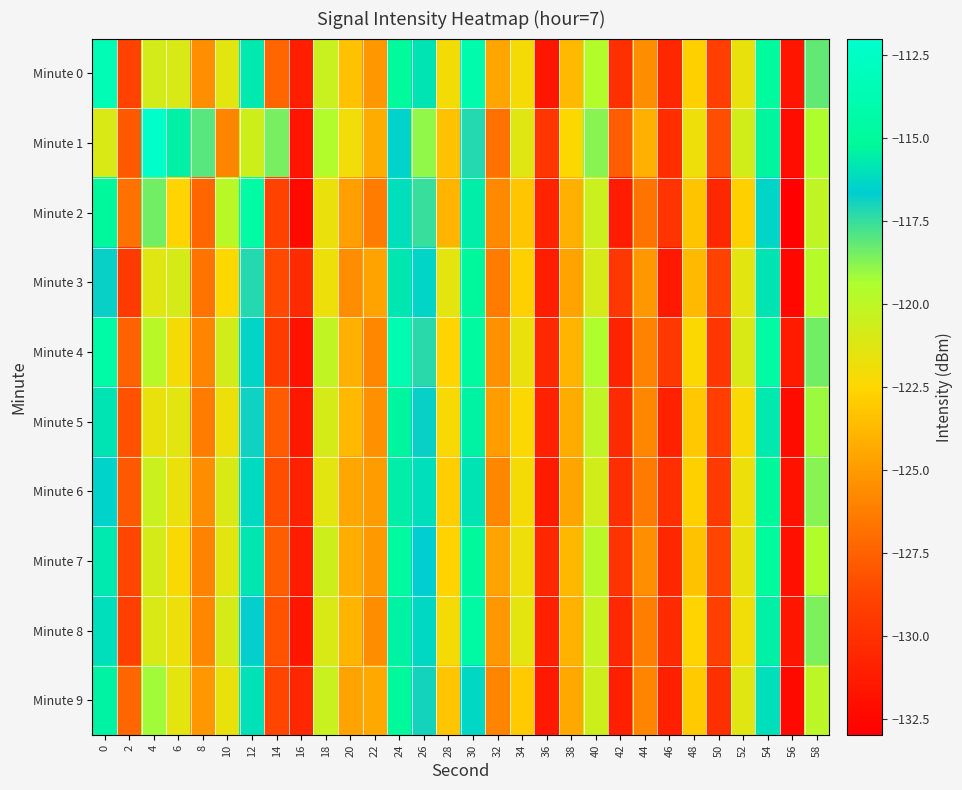

Reading left to right, extract all data points from this chart.

Minute 0: 0=-113.5	2=-128.9	4=-120.8	6=-121.1	8=-125.5	10=-121.4	12=-115.7	14=-127.3	16=-131.1	18=-120.4	20=-123.4	22=-125.2	24=-115.0	26=-115.9	28=-122.1	30=-114.0	32=-124.6	34=-122.1	36=-131.6	38=-123.7	40=-119.6	42=-130.0	44=-125.6	46=-130.6	48=-122.8	50=-129.1	52=-121.6	54=-114.9	56=-131.7	58=-118.2
Minute 1: 0=-121.1	2=-127.9	4=-112.1	6=-115.5	8=-118.0	10=-125.9	12=-120.6	14=-118.5	16=-131.7	18=-119.6	20=-122.0	22=-124.3	24=-116.5	26=-118.9	28=-123.4	30=-117.2	32=-126.8	34=-121.3	36=-129.7	38=-122.5	40=-118.8	42=-127.6	44=-124.1	46=-130.2	48=-121.9	50=-128.4	52=-120.7	54=-115.3	56=-132.1	58=-119.4
Minute 2: 0=-115.2	2=-126.8	4=-118.4	6=-122.6	8=-127.3	10=-119.8	12=-114.5	14=-128.9	16=-132.4	18=-121.7	20=-124.8	22=-126.3	24=-116.1	26=-117.5	28=-123.9	30=-115.6	32=-125.7	34=-123.2	36=-130.8	38=-124.1	40=-120.5	42=-131.2	44=-126.7	46=-129.8	48=-123.3	50=-130.6	52=-122.8	54=-116.4	56=-132.9	58=-120.1
Minute 3: 0=-116.8	2=-129.4	4=-121.3	6=-120.9	8=-126.7	10=-122.5	12=-117.2	14=-128.6	16=-130.3	18=-121.8	20=-125.6	22=-124.7	24=-115.8	26=-116.4	28=-121.5	30=-115.2	32=-126.3	34=-122.8	36=-131.1	38=-124.7	40=-120.9	42=-129.6	44=-125.2	46=-131.4	48=-123.7	50=-128.9	52=-121.4	54=-115.9	56=-132.5	58=-119.7
Minute 4: 0=-114.3	2=-127.5	4=-119.8	6=-122.1	8=-125.9	10=-120.7	12=-116.4	14=-129.3	16=-131.8	18=-120.2	20=-124.1	22=-125.8	24=-113.7	26=-117.3	28=-122.6	30=-114.8	32=-125.4	34=-121.7	36=-130.5	38=-123.9	40=-119.4	42=-130.8	44=-126.1	46=-129.5	48=-122.4	50=-129.7	52=-121.1	54=-114.5	56=-131.3	58=-118.4
Minute 5: 0=-115.9	2=-128.2	4=-121.6	6=-121.4	8=-126.3	10=-121.8	12=-116.9	14=-127.8	16=-131.5	18=-120.9	20=-123.7	22=-125.4	24=-115.3	26=-116.8	28=-122.3	30=-115.4	32=-124.9	34=-122.4	36=-130.9	38=-124.3	40=-120.1	42=-130.3	44=-125.8	46=-130.9	48=-123.1	50=-129.2	52=-122.3	54=-115.7	56=-132.2	58=-119.1
Minute 6: 0=-116.5	2=-127.9	4=-120.5	6=-121.7	8=-125.6	10=-121.1	12=-116.2	14=-128.4	16=-130.9	18=-121.4	20=-124.5	22=-124.9	24=-115.6	26=-116.1	28=-122.9	30=-115.9	32=-125.8	34=-122.1	36=-131.3	38=-124.6	40=-120.7	42=-130.1	44=-126.4	46=-130.1	48=-122.8	50=-129.4	52=-121.8	54=-115.2	56=-131.8	58=-118.8
Minute 7: 0=-115.7	2=-128.7	4=-120.9	6=-122.3	8=-126.1	10=-121.4	12=-115.8	14=-127.6	16=-131.2	18=-120.6	20=-124.2	22=-125.1	24=-114.8	26=-116.6	28=-122.7	30=-115.1	32=-124.7	34=-121.9	36=-130.6	38=-123.8	40=-119.8	42=-129.8	44=-125.5	46=-130.6	48=-123.4	50=-128.8	52=-121.6	54=-114.9	56=-132.0	58=-119.5
Minute 8: 0=-116.1	2=-129.1	4=-121.1	6=-121.8	8=-125.8	10=-120.9	12=-116.7	14=-128.1	16=-131.6	18=-121.1	20=-123.9	22=-125.6	24=-115.4	26=-116.3	28=-122.1	30=-114.6	32=-125.2	34=-121.5	36=-131.0	38=-124.0	40=-120.3	42=-130.5	44=-126.2	46=-130.3	48=-122.6	50=-129.1	52=-122.0	54=-115.5	56=-131.6	58=-118.6
Minute 9: 0=-115.4	2=-127.3	4=-119.2	6=-121.5	8=-125.2	10=-121.6	12=-116.0	14=-128.8	16=-130.6	18=-120.4	20=-124.7	22=-124.4	24=-115.1	26=-117.0	28=-123.2	30=-116.3	32=-126.0	34=-123.0	36=-131.4	38=-124.4	40=-120.6	42=-131.0	44=-125.9	46=-131.0	48=-123.0	50=-130.0	52=-121.3	54=-116.1	56=-132.3	58=-119.9